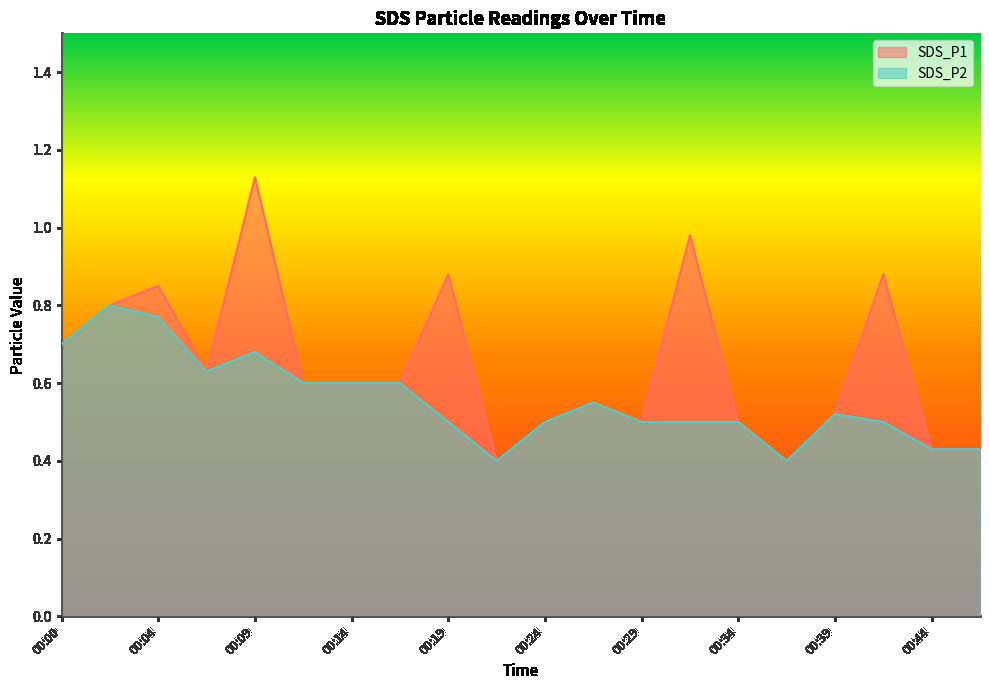

Is it true that SDS_P2 equals 0.2 at 00:46?

False